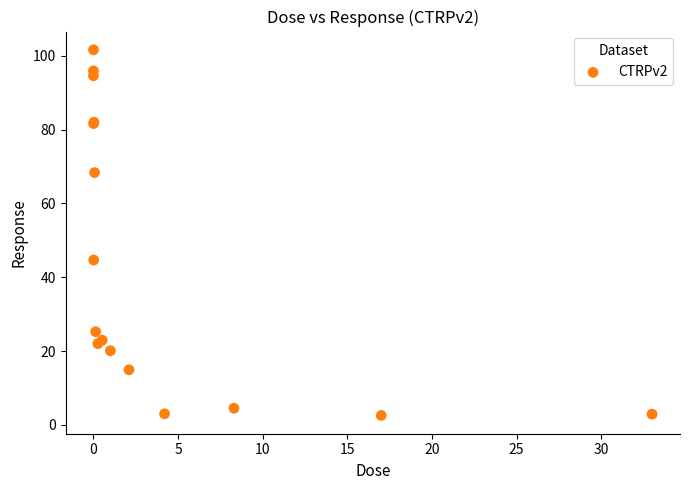

What Y value in the scatter plot is closest to 52?

44.7